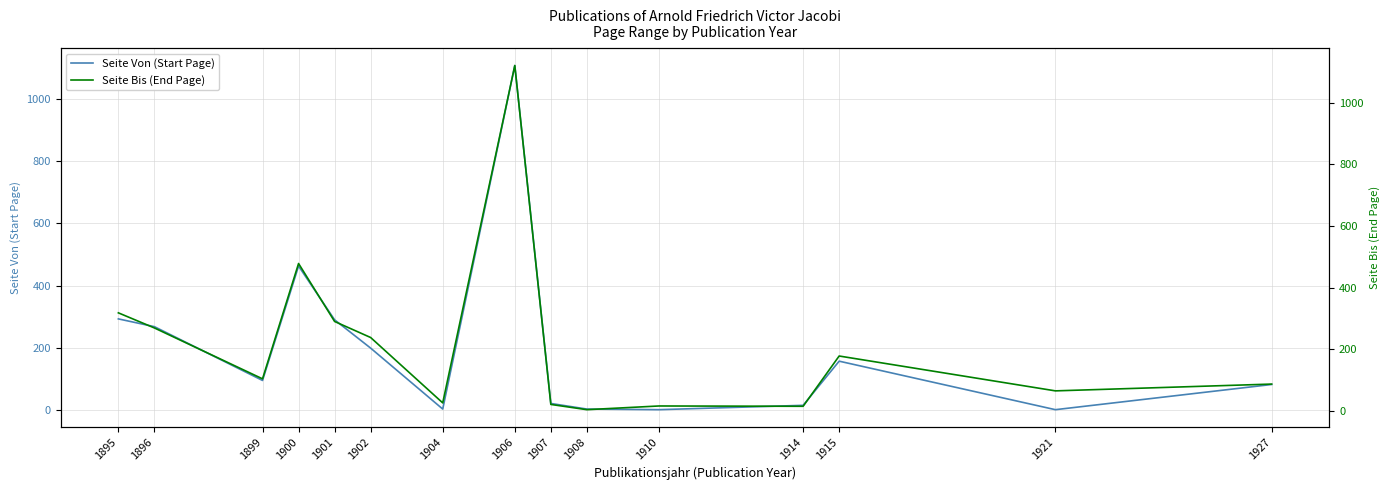

Where is the first local minimum for Seite Von (Start Page)?

1899